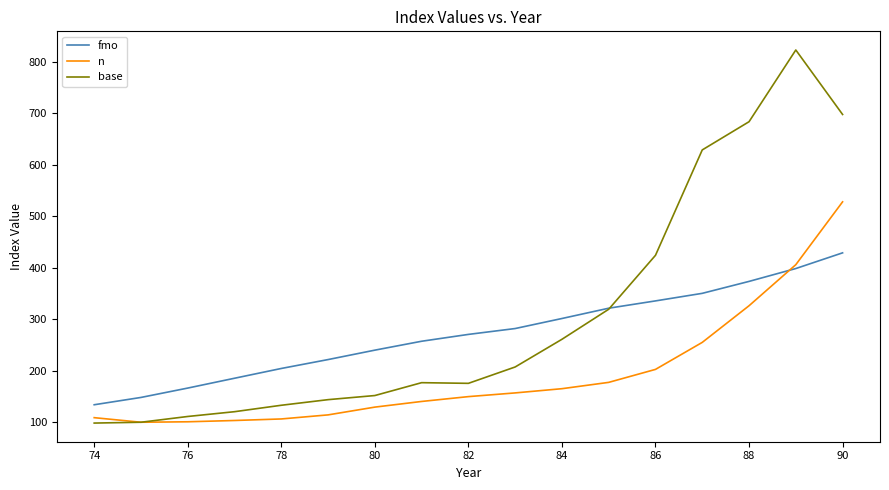

Which series has the largest total across all categories?

base